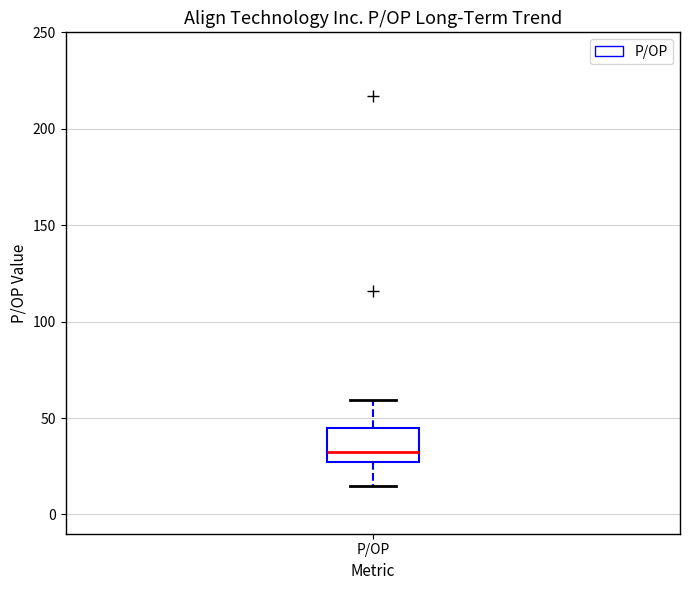

Transcribe this box plot: give where the median line is, the range the box spans, and where the two whiskers end, as read against the y-axis. The values are not printed on the chart, so give them approximately, as read against the axis.

median 30, box 25 to 45, whiskers 15 to 60